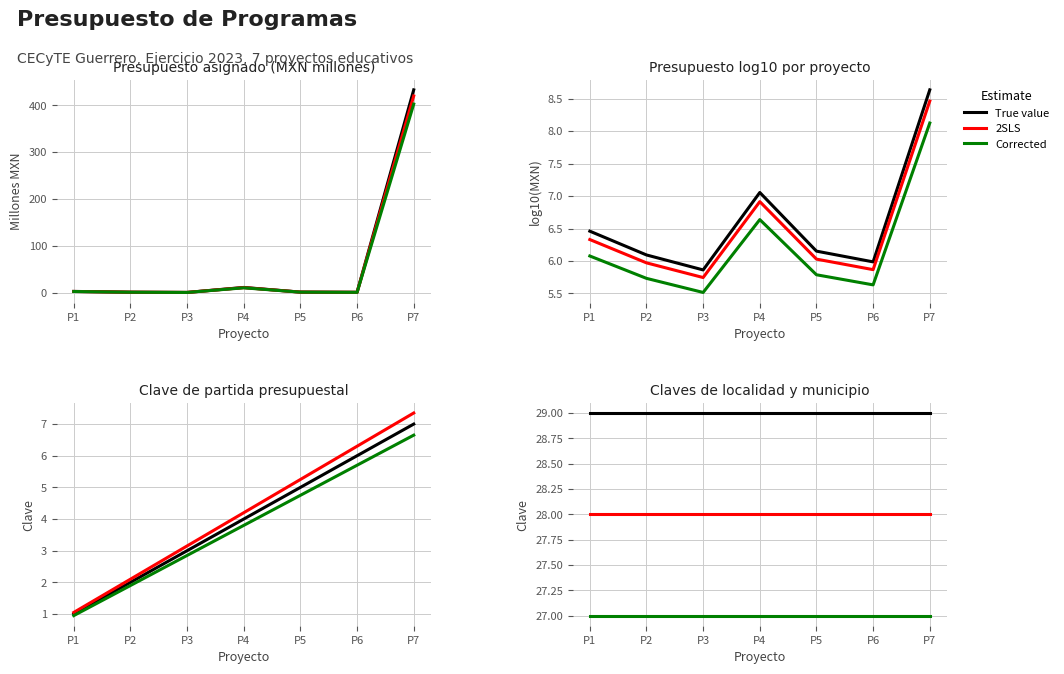

What is the sum of the Clave partida values at P6 and P4?

10.0